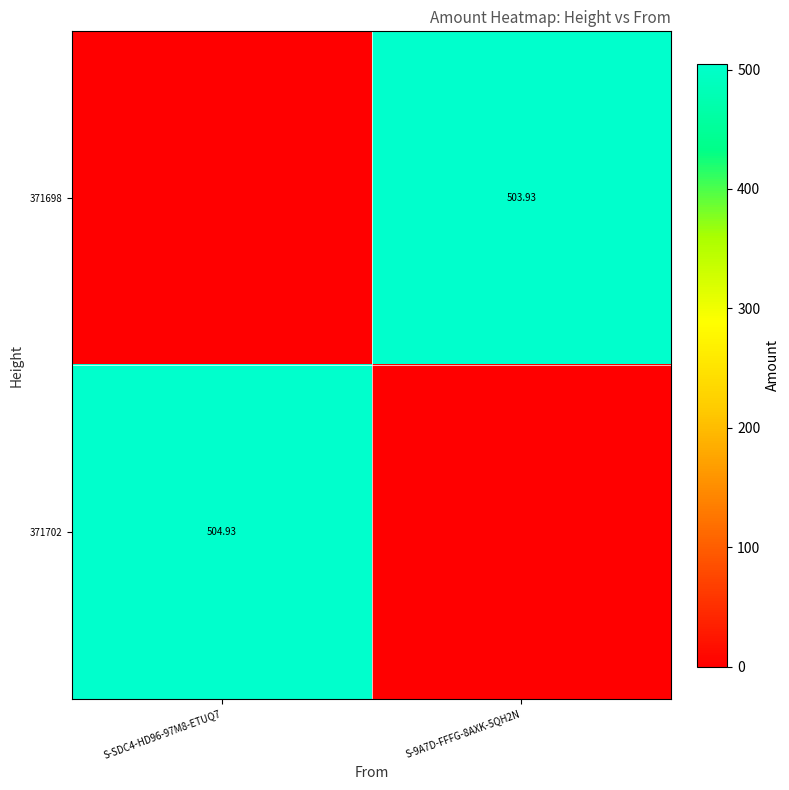

How many series are shown in this chart?

2